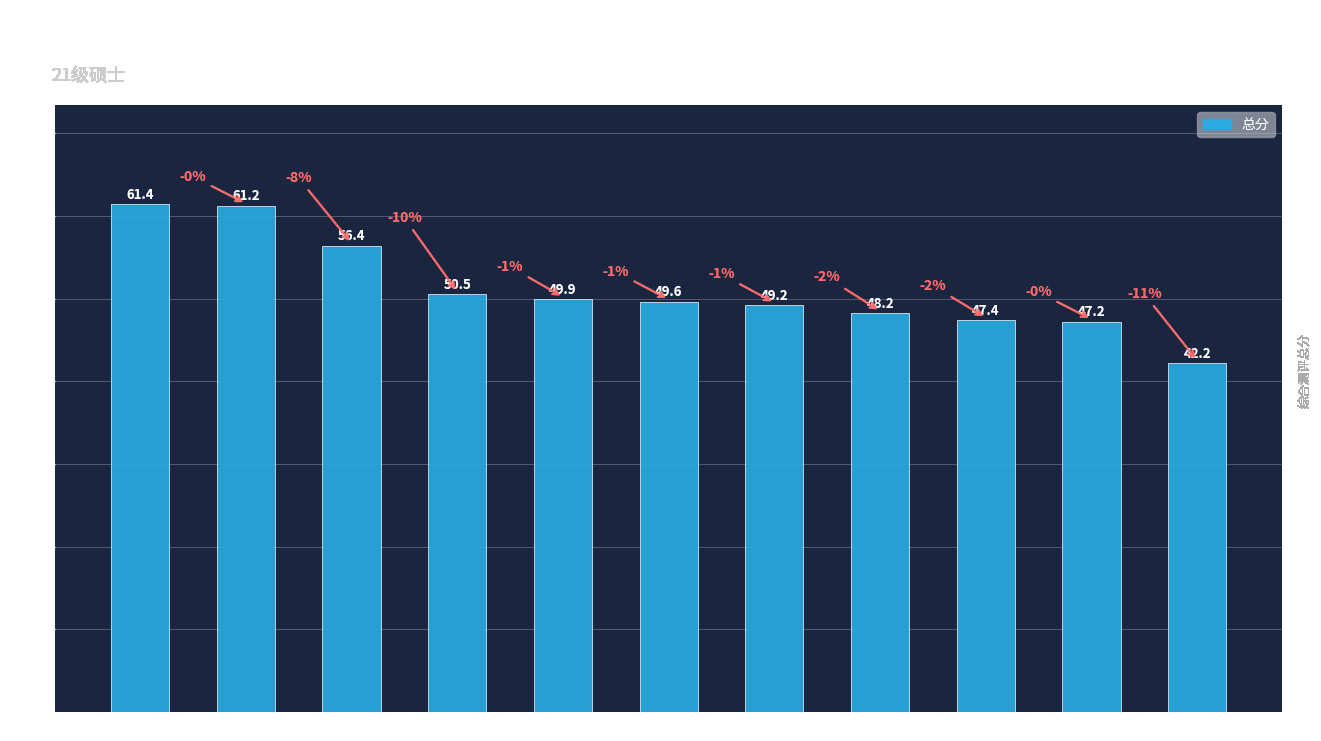

Which has a higher value, 曾雨 or 曾文燊?

曾雨